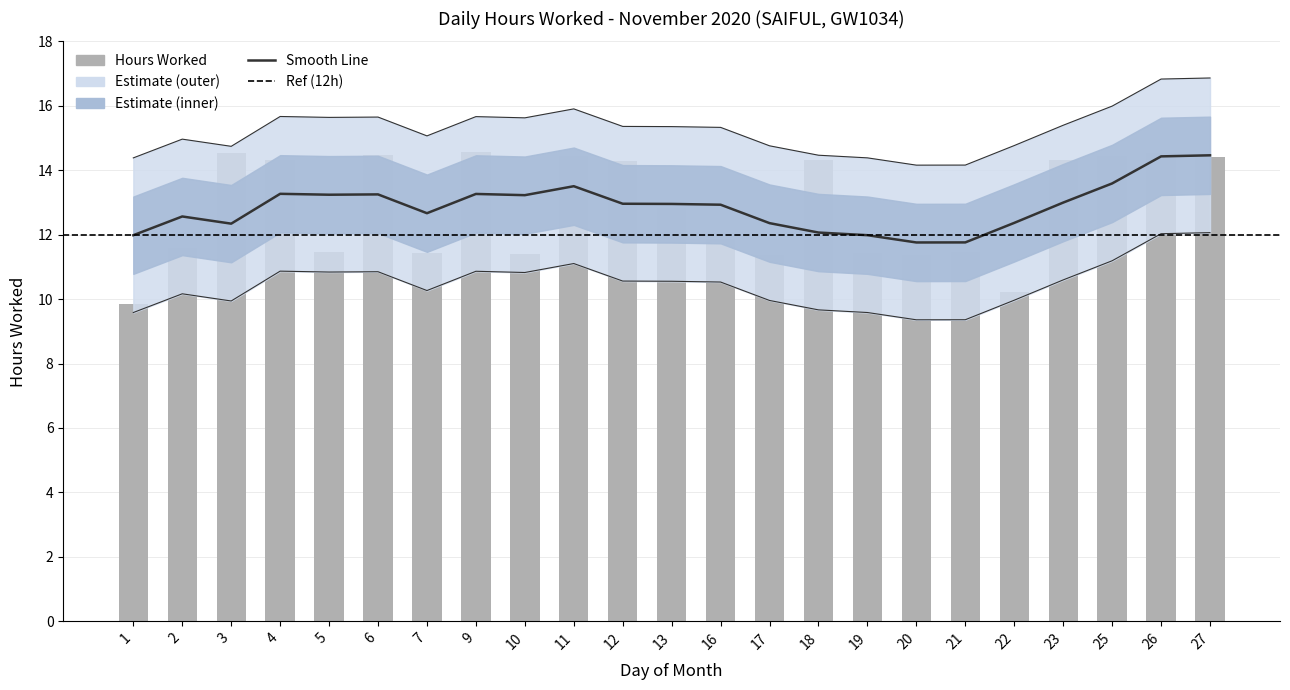

Reading left to right, extract all data points from this chart.

1=9.8	2=11.6	3=14.5	4=14.3	5=11.4	6=14.5	7=11.4	9=14.6	10=11.4	11=14.4	12=14.3	13=12.8	16=11.9	17=11.4	18=14.3	19=11.4	20=11.4	21=11.4	22=10.2	23=14.3	25=14.4	26=14.5	27=14.4